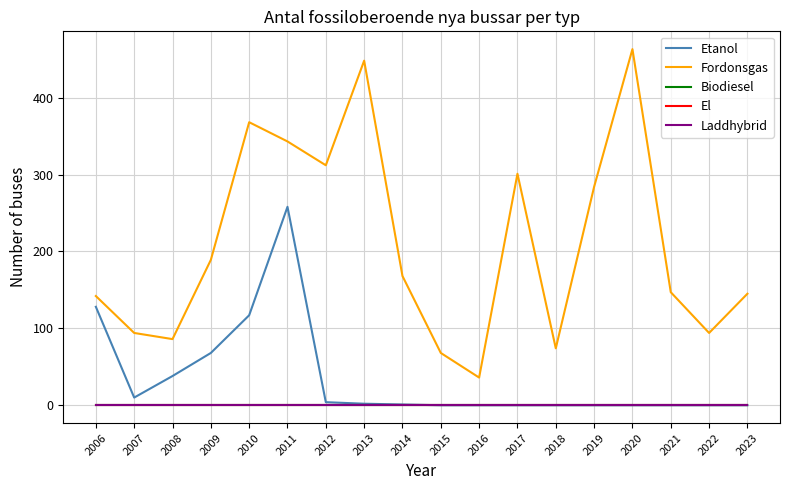

Is the value of Etanol at 2012 greater than the value of Biodiesel at 2011?

Yes